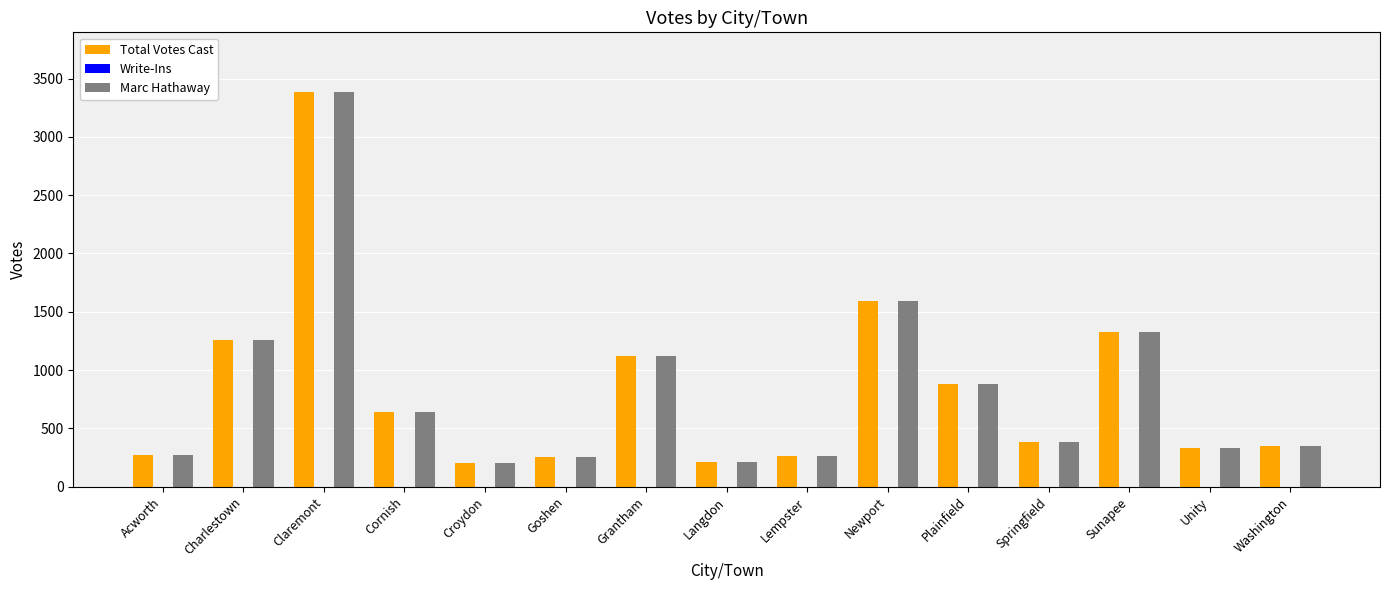

How many bars are there in total?

30